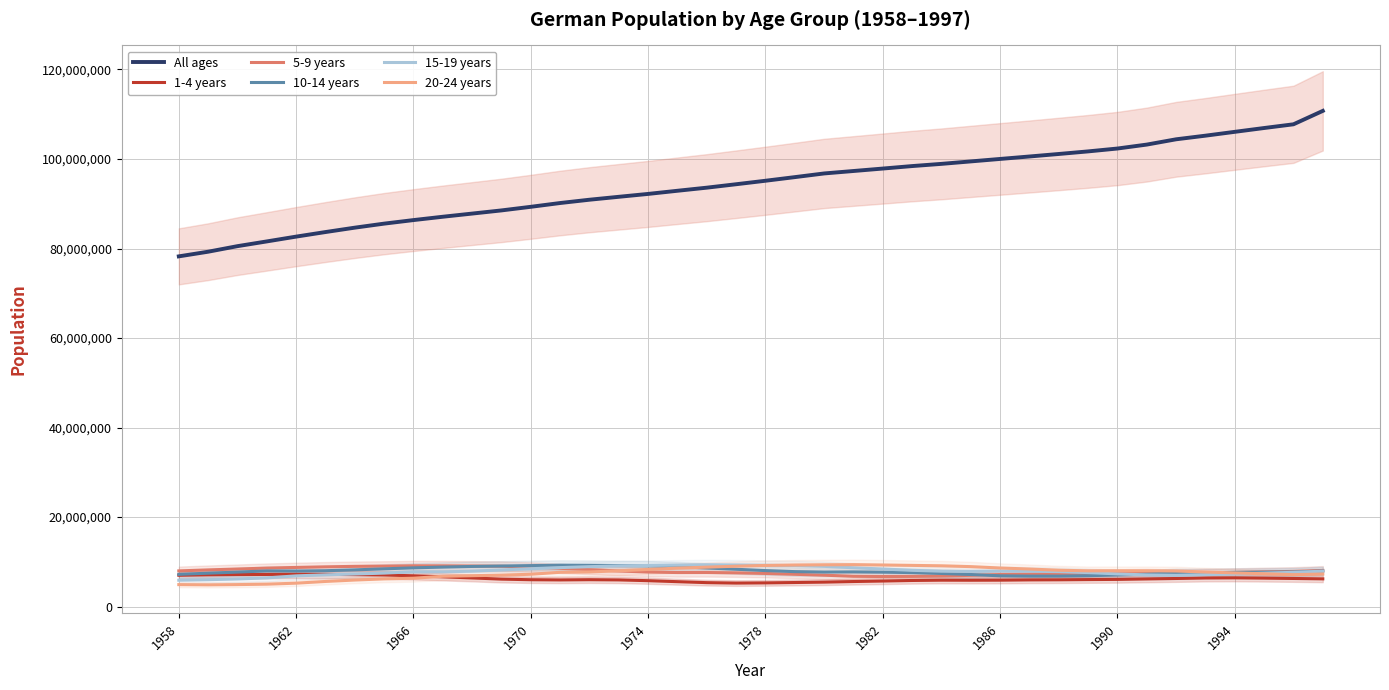

What is the smallest value displayed?

4871179